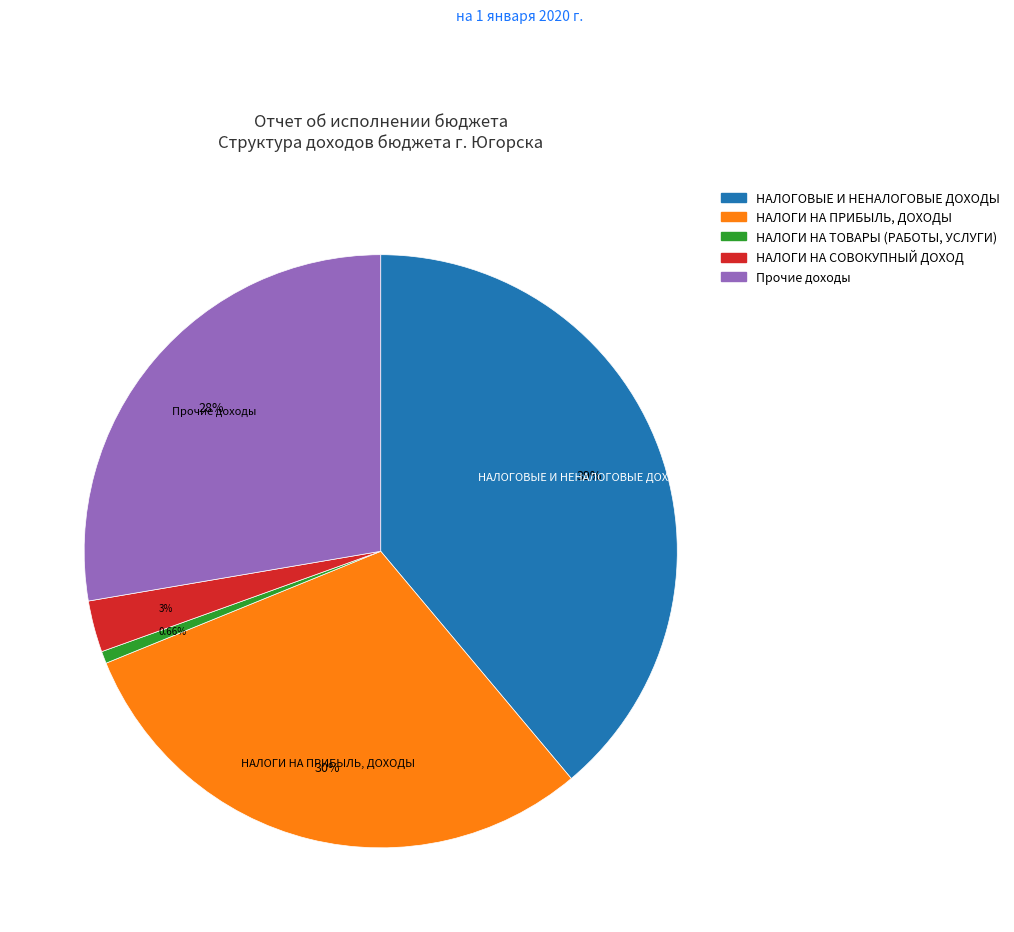

True or false: НАЛОГИ НА ПРИБЫЛЬ, ДОХОДЫ accounts for 30% of the total.

True